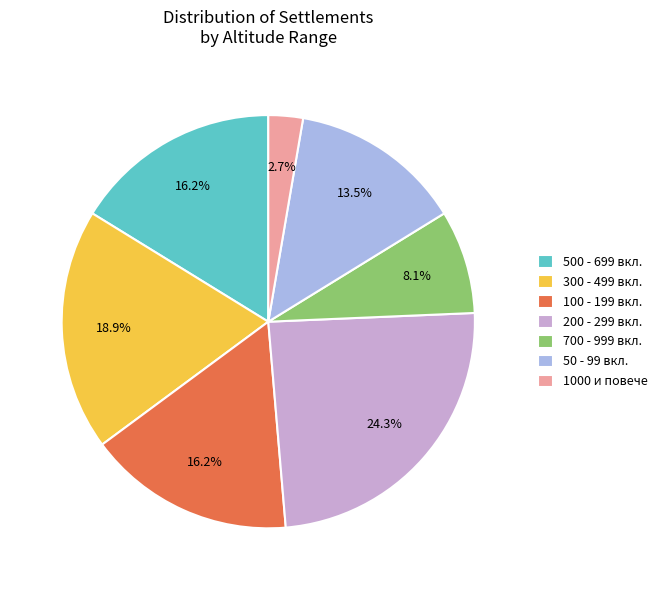

Approximately how many times larger is the value at 100 - 199 вкл. compared to 300 - 499 вкл.?

0.9